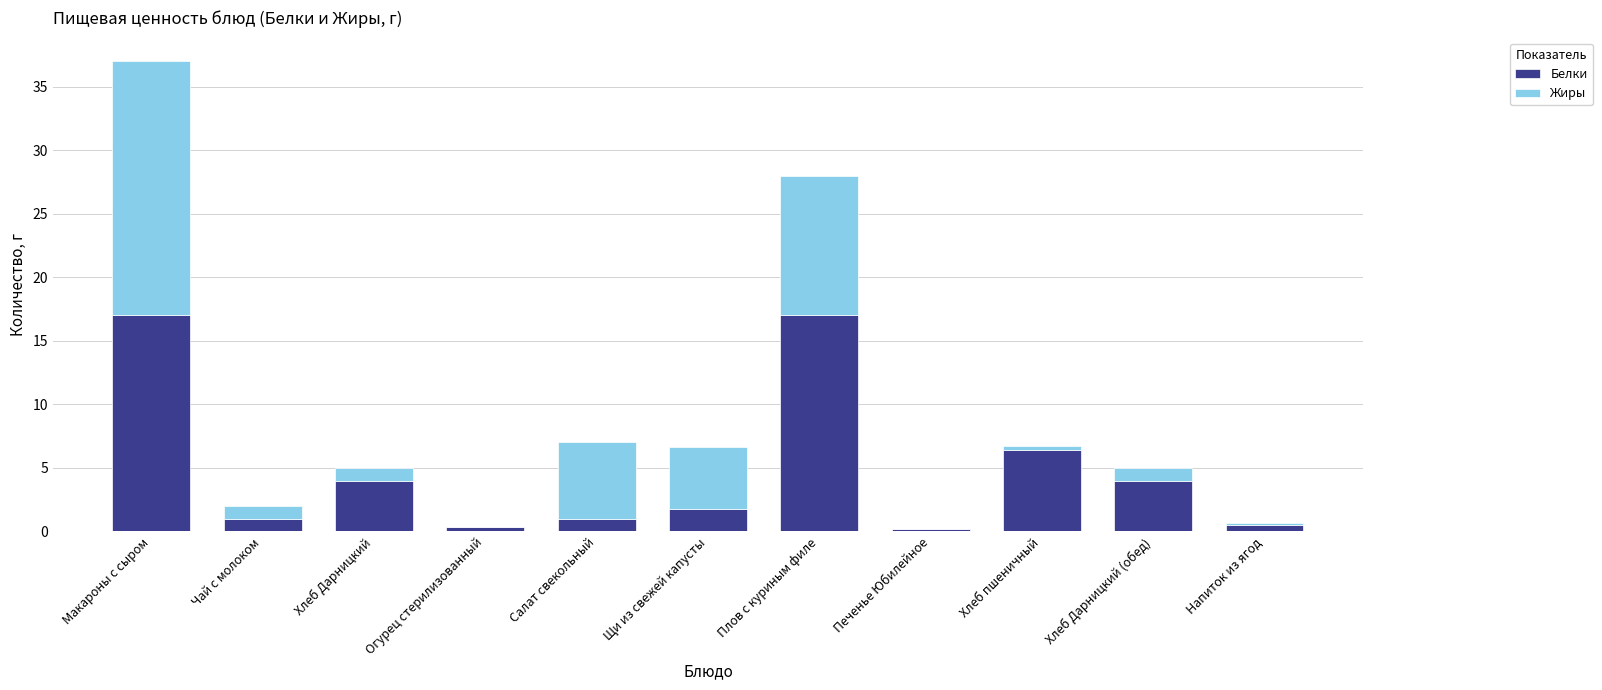

Does the chart contain stacked bars?

Yes